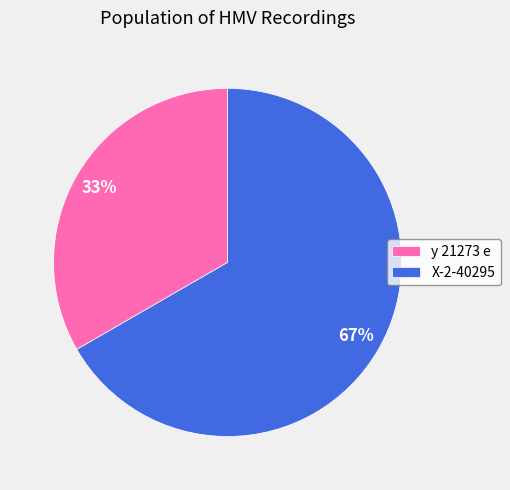

To the nearest percent, what is the average slice percentage?

50%